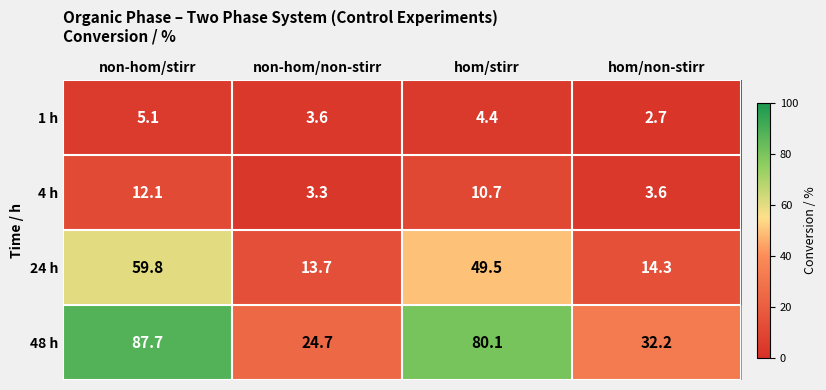

At which label does 48 h first exceed 80?

non-hom/stirr